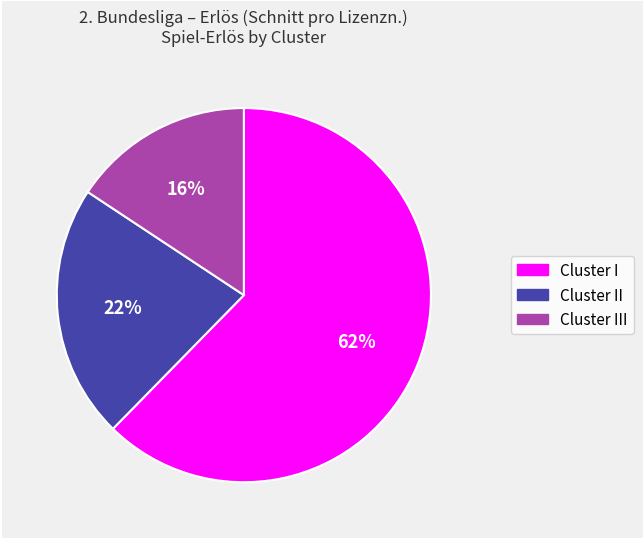

Count the number of slices in the pie.

3